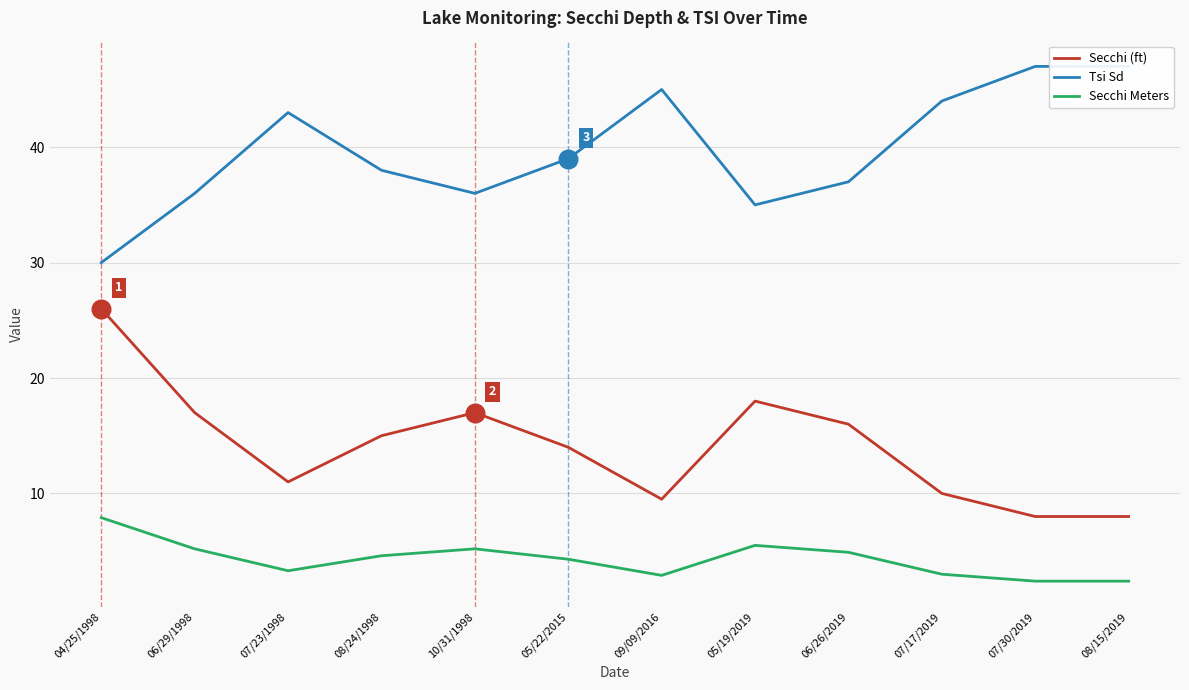

What is the total value across all series at 05/19/2019?

58.5